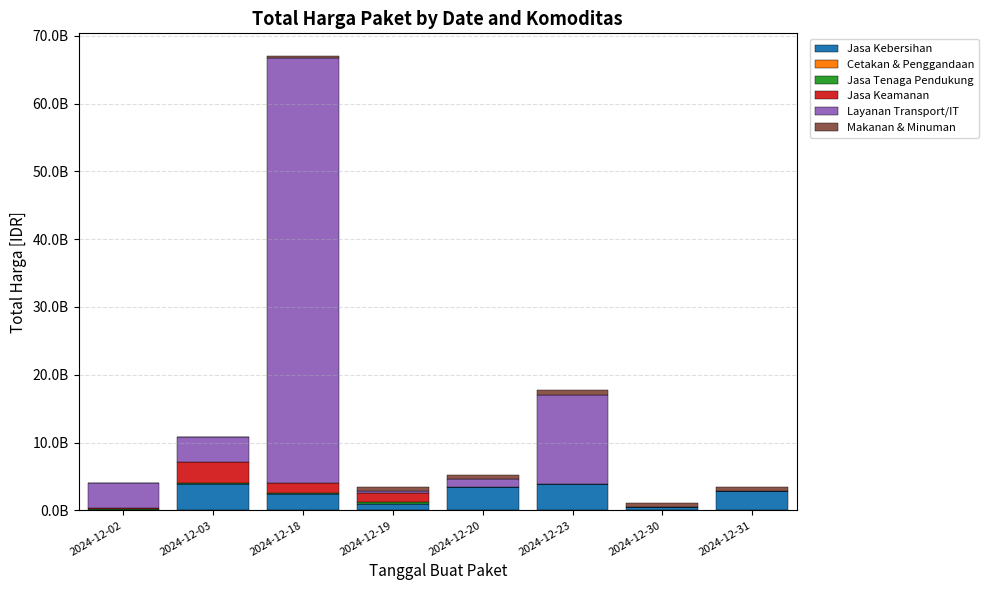

Are the bars horizontal?

No